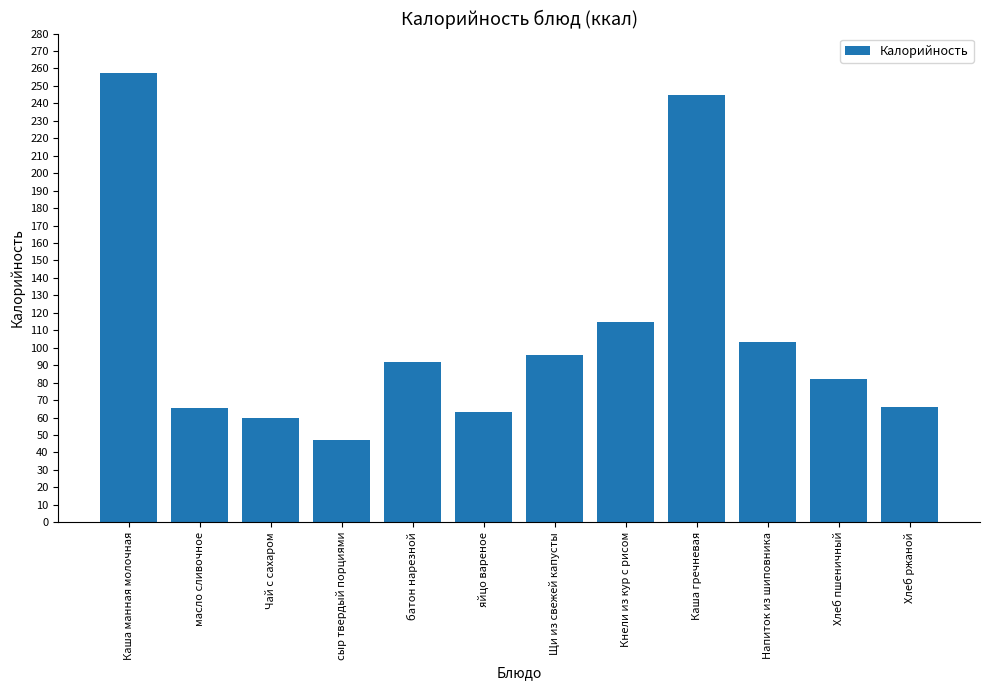

What is the ratio of the value at Каша гречневая to the value at сыр твердый порциями?

5.2